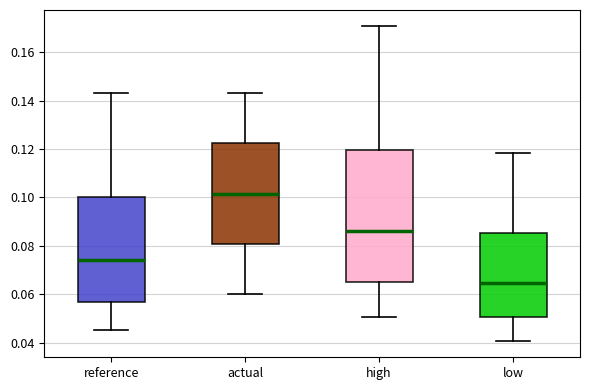

Reading left to right, read every box against the y-axis: the position of its median line, the range the box covers, and the ends of its whiskers. The values are not printed on the chart, so give them approximately, as read against the axis.

reference: median 0.074, box 0.056 to 0.100, whiskers 0.046 to 0.144
actual: median 0.102, box 0.080 to 0.122, whiskers 0.060 to 0.144
high: median 0.086, box 0.064 to 0.120, whiskers 0.050 to 0.170
low: median 0.064, box 0.050 to 0.086, whiskers 0.040 to 0.118